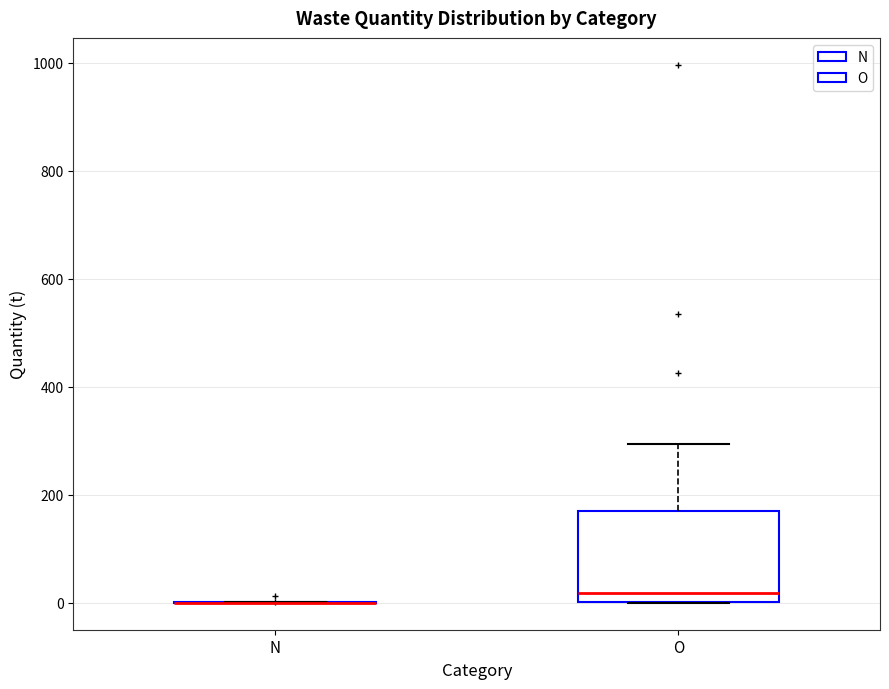

Reading left to right, read every box against the y-axis: the position of its median line, the range the box covers, and the ends of its whiskers. The values are not printed on the chart, so give them approximately, as read against the axis.

N: box collapsed to a line at 0, whiskers 0 to 0
O: median 20, box 0 to 160, whiskers 0 to 300